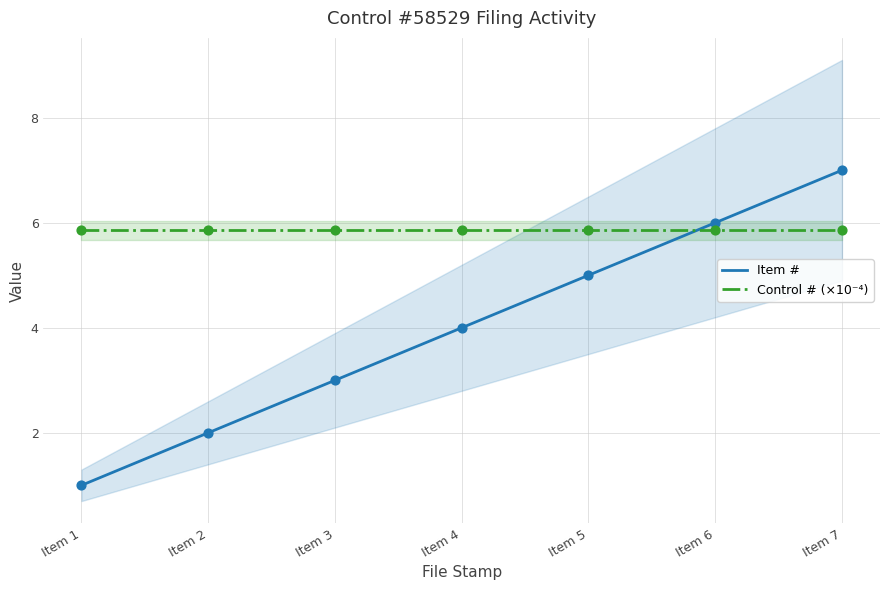

Which series reaches the maximum Y coordinate?

Item #